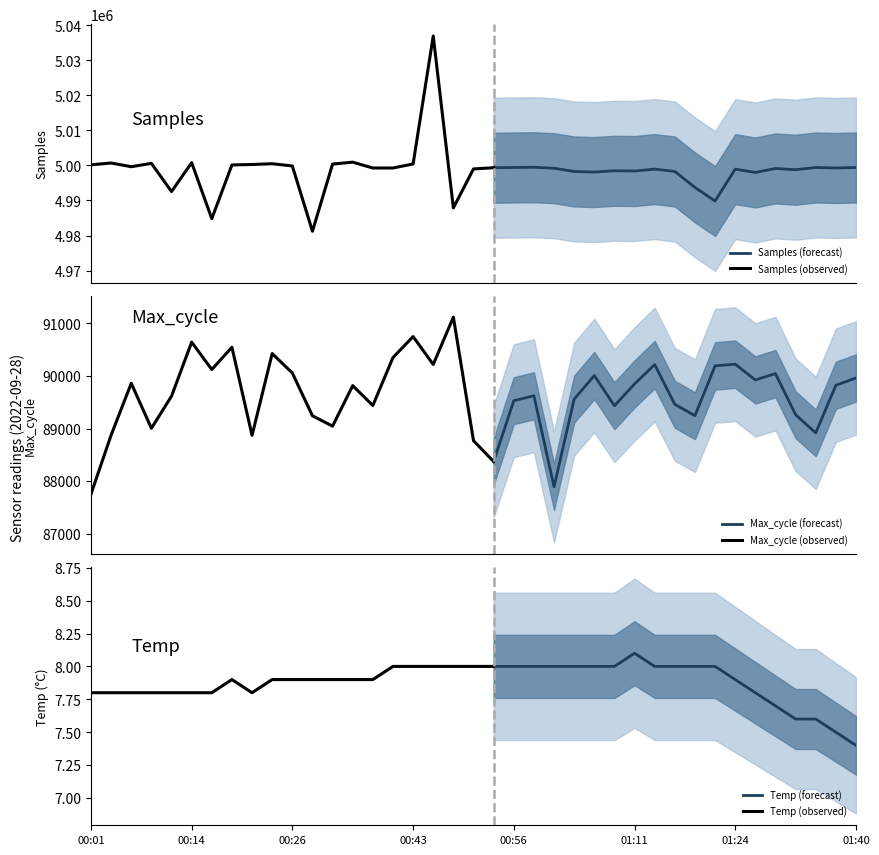

True or false: Samples and Humidity intersect in this chart.

False